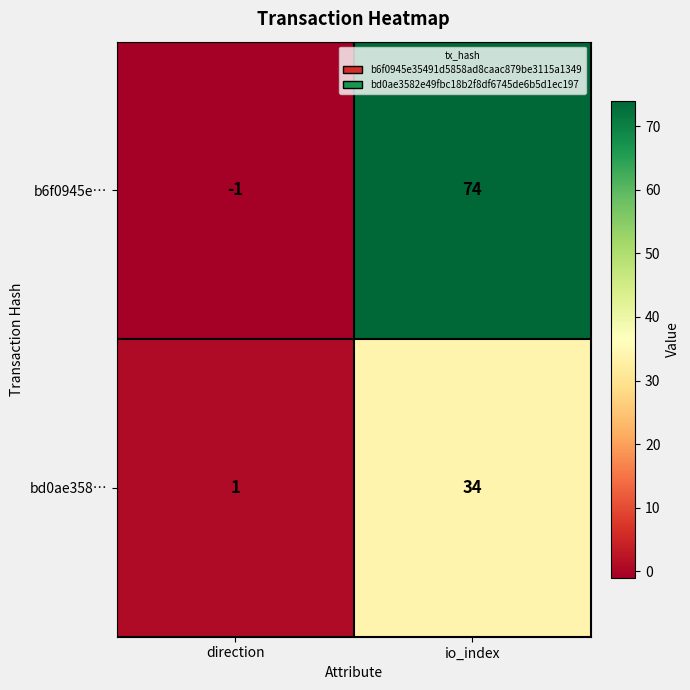

Is the value of bd0ae358… at direction greater than the value of b6f0945e… at direction?

Yes